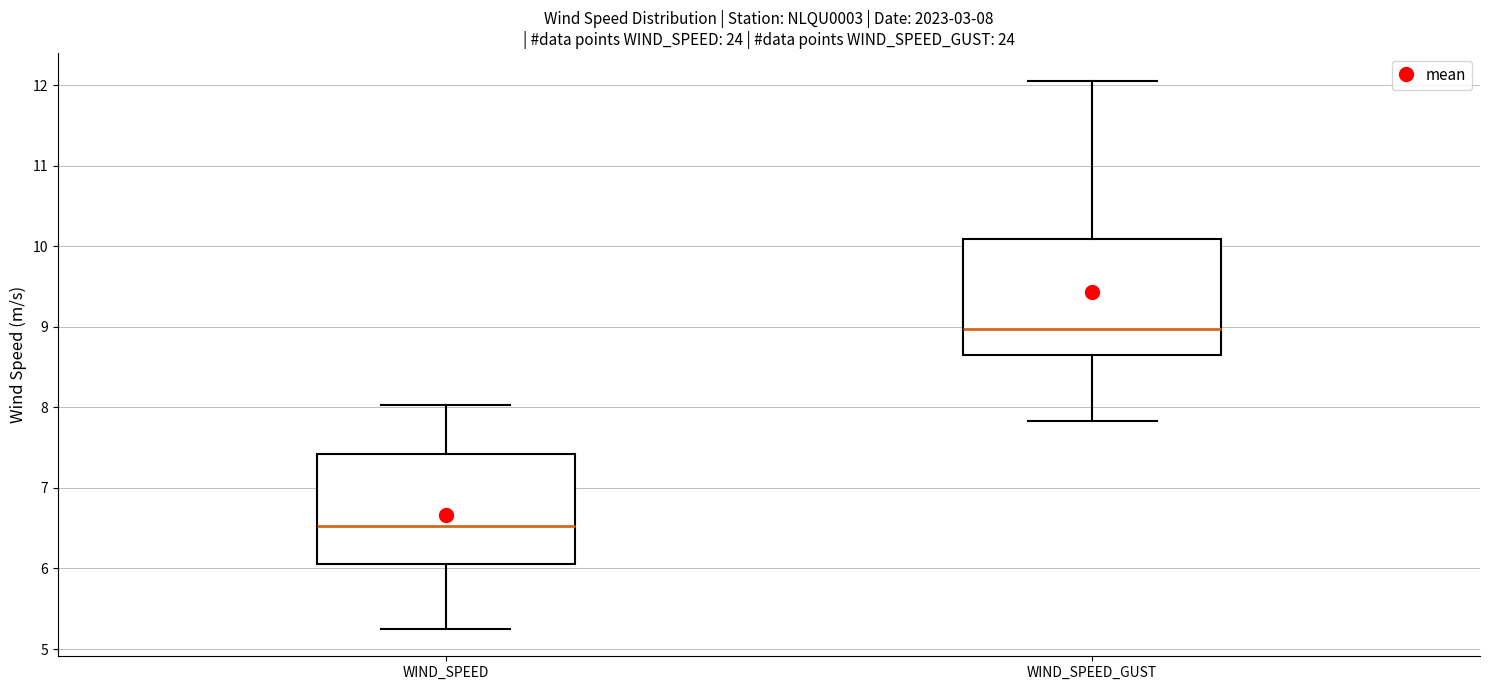

Which box's median line is the lowest?

WIND_SPEED